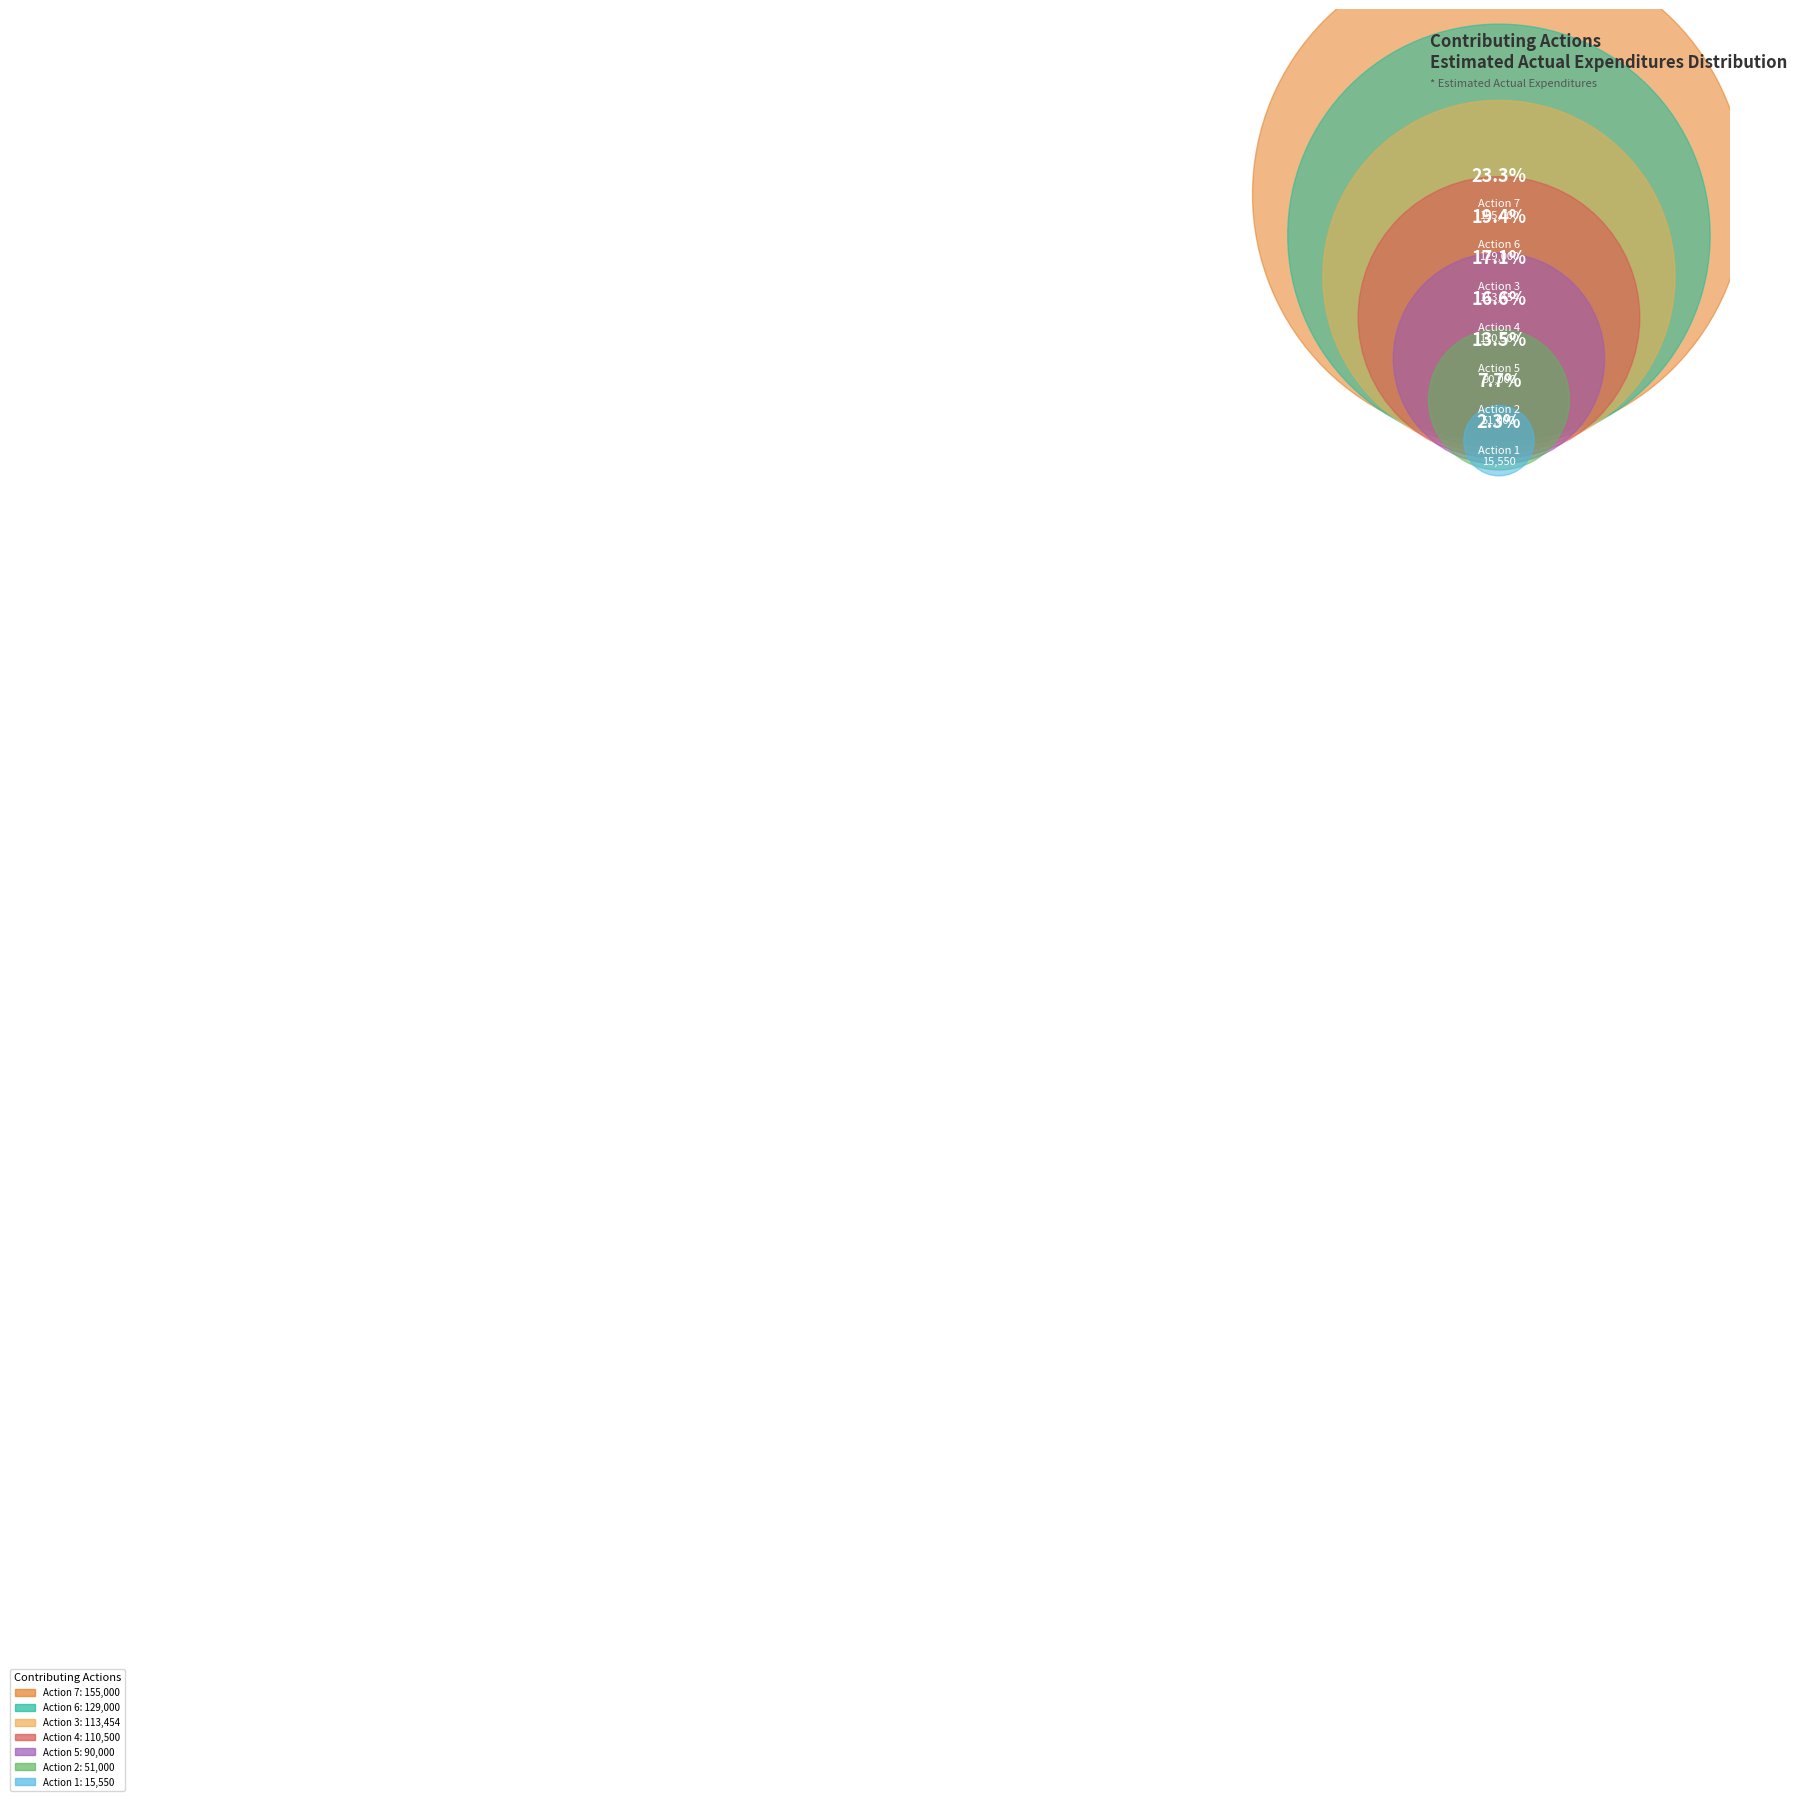

Approximately how many times larger is the value at Action 2 compared to Action 3?

0.4